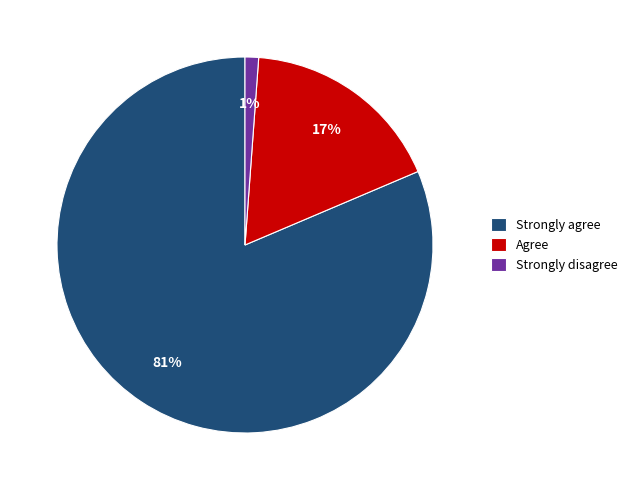

Rank the categories by value from highest to lowest.

Strongly agree, Agree, Strongly disagree